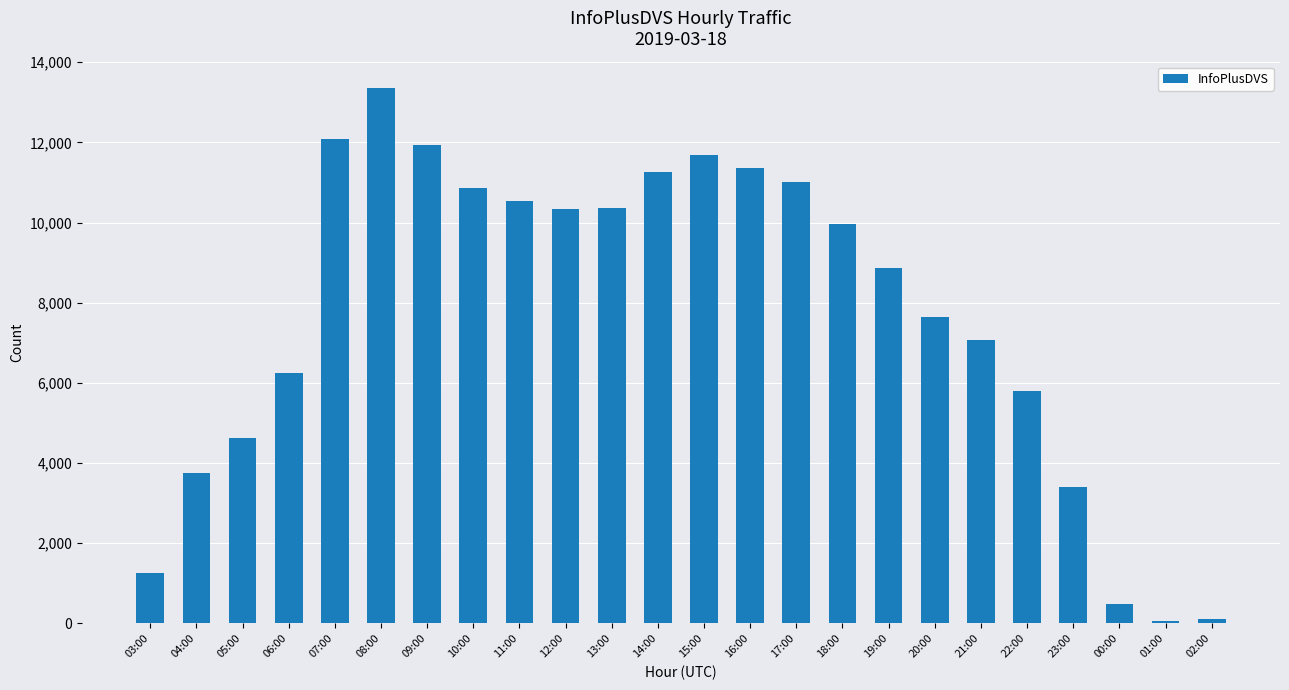

Between 08:00 and 14:00, which is larger?

08:00